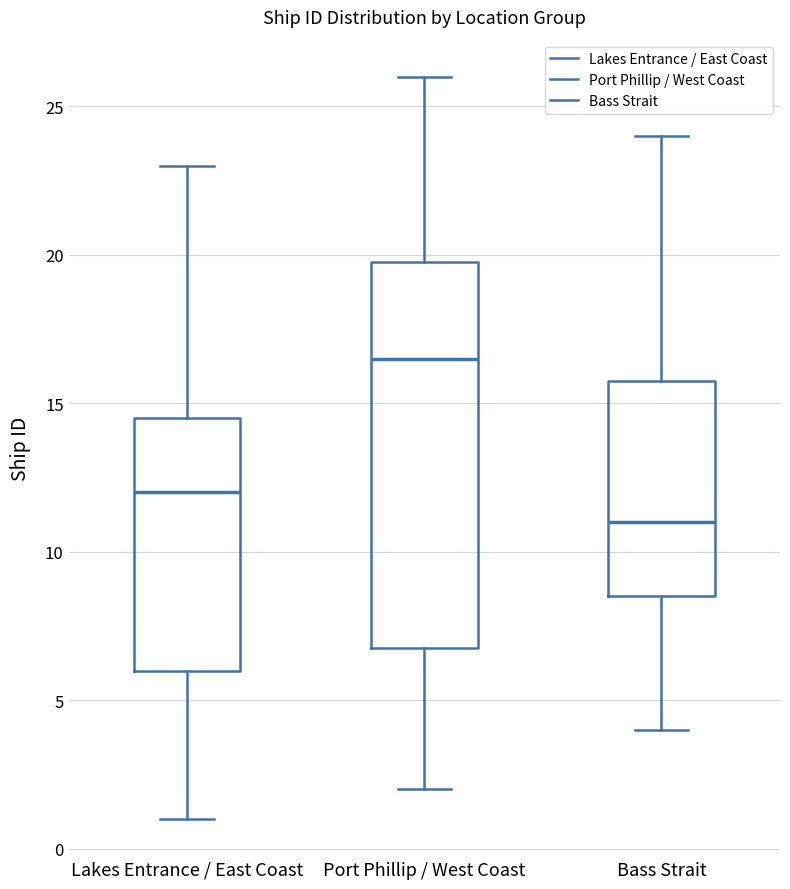

Which box's median line is the lowest?

Bass Strait